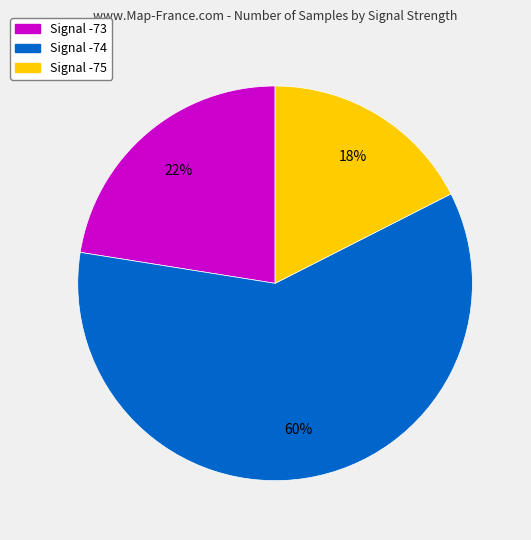

To the nearest percent, what is the average slice percentage?

33%